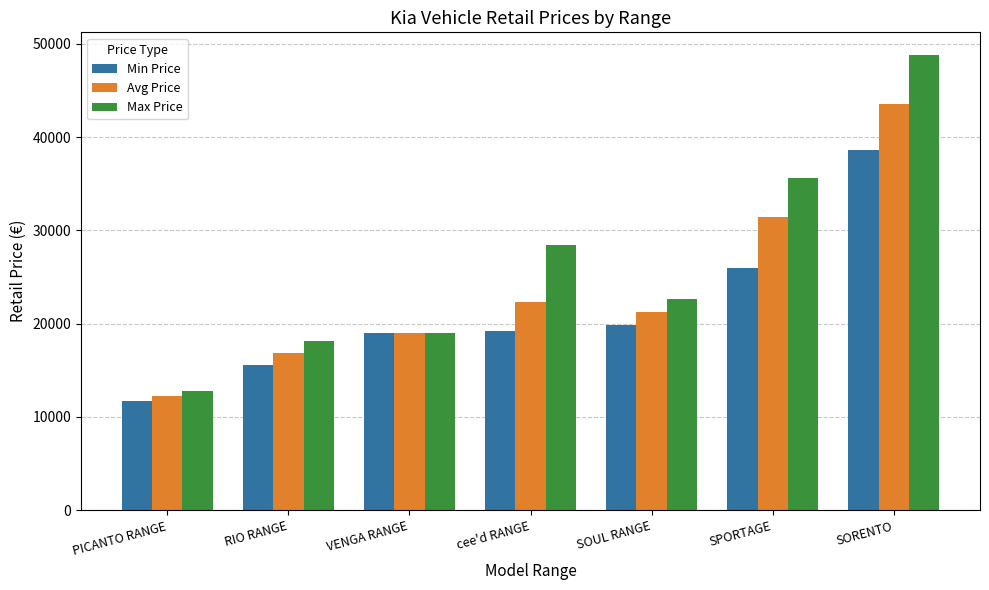

Count the number of data series in this chart.

3